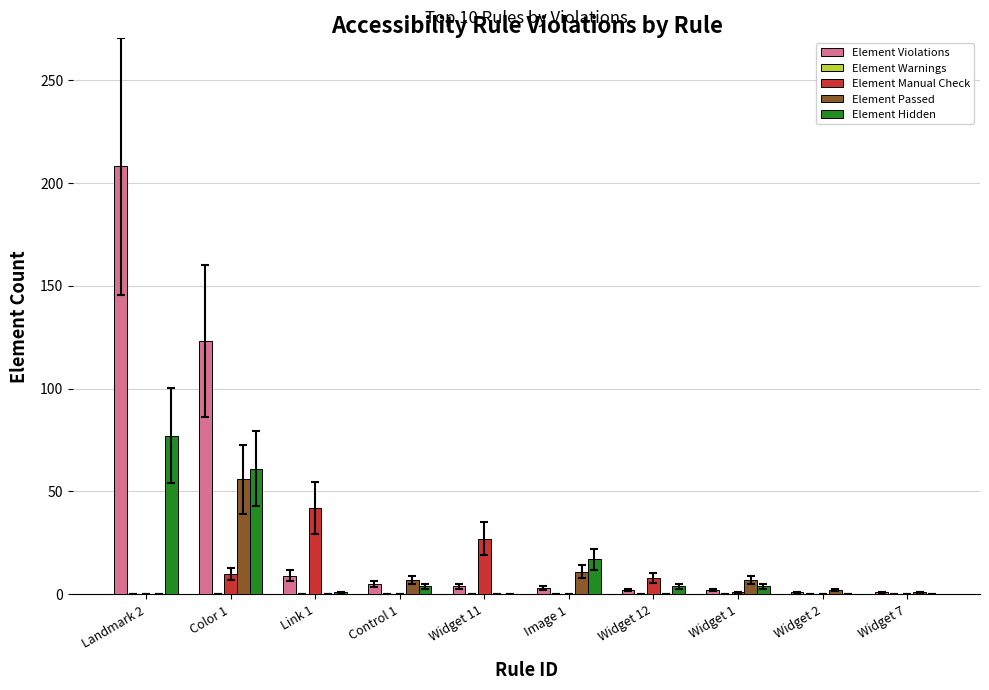

What is the sum of the Element Passed values at Widget 7 and Widget 12?

1